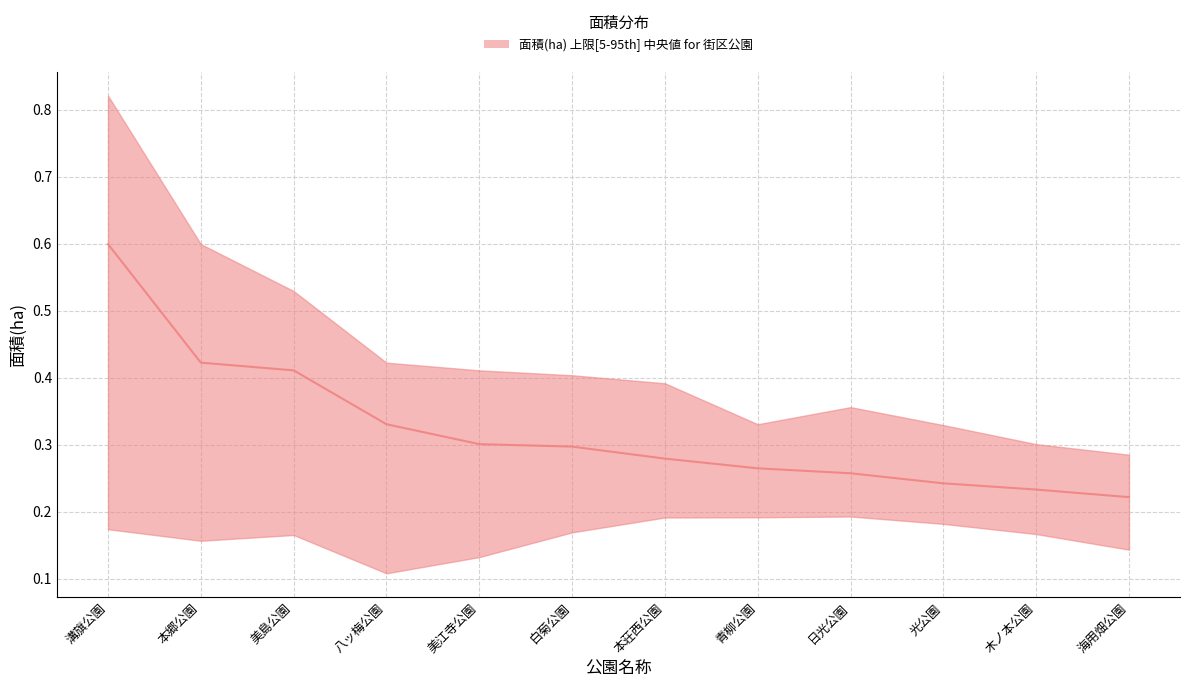

True or false: upper and lower intersect in this chart.

False